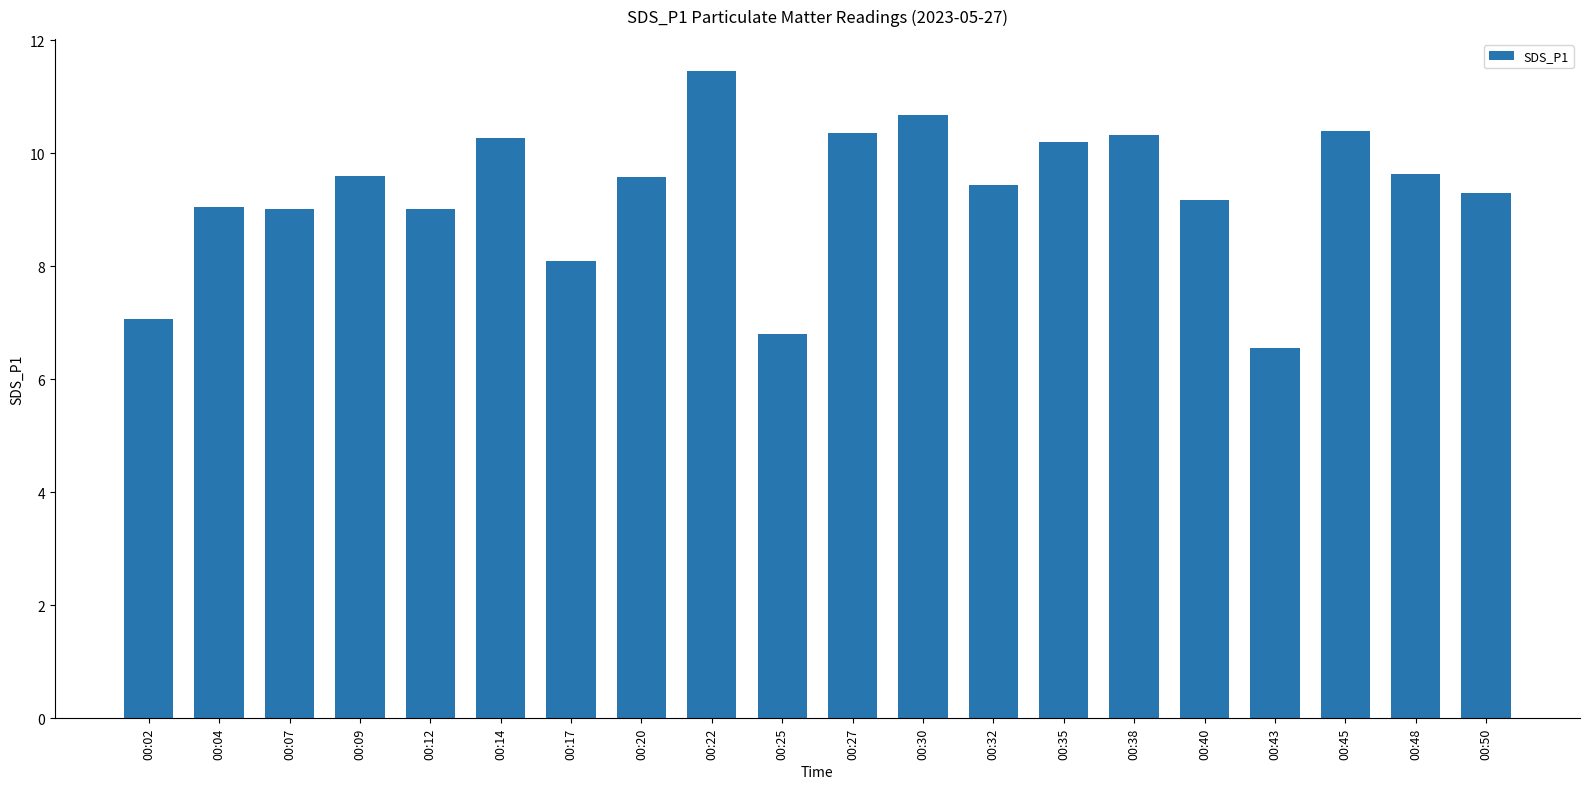

Is it true that the value at 00:20 is 9.6?

True